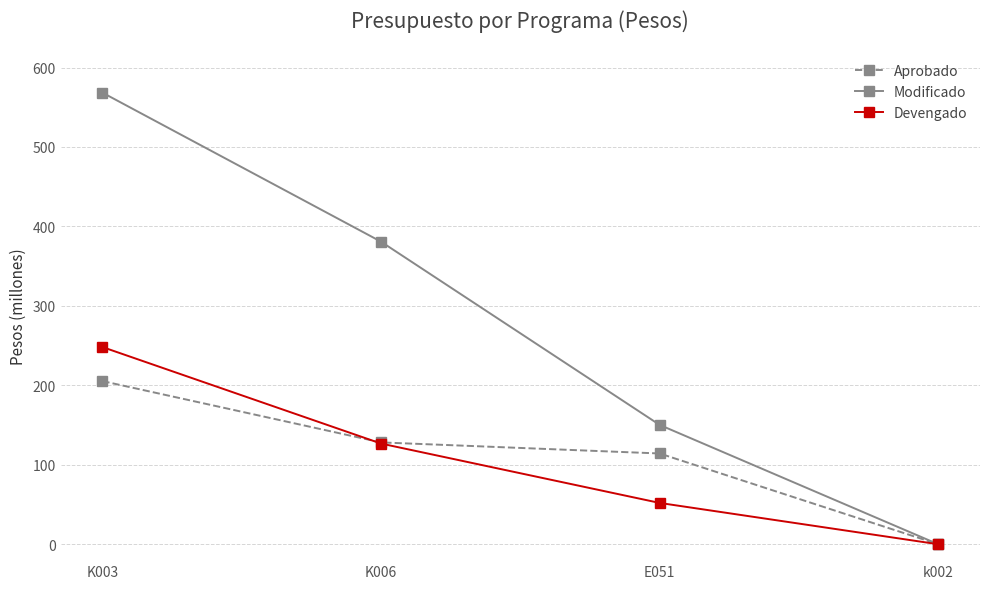

What position from the right is K006?

3